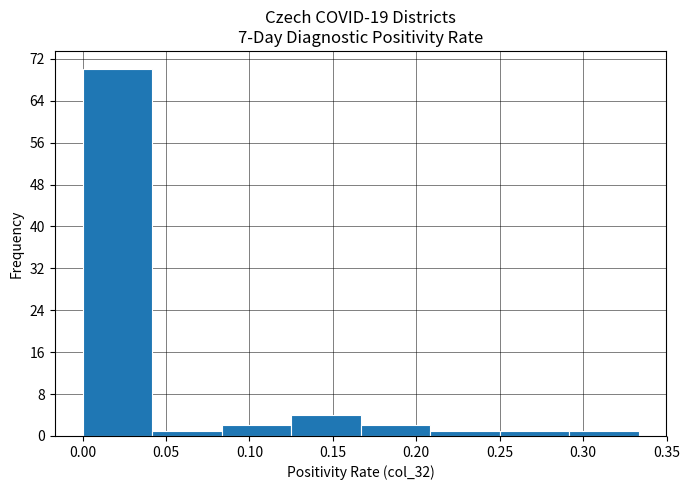

Which range on the x-axis has the tallest bar?

0.000 to 0.040